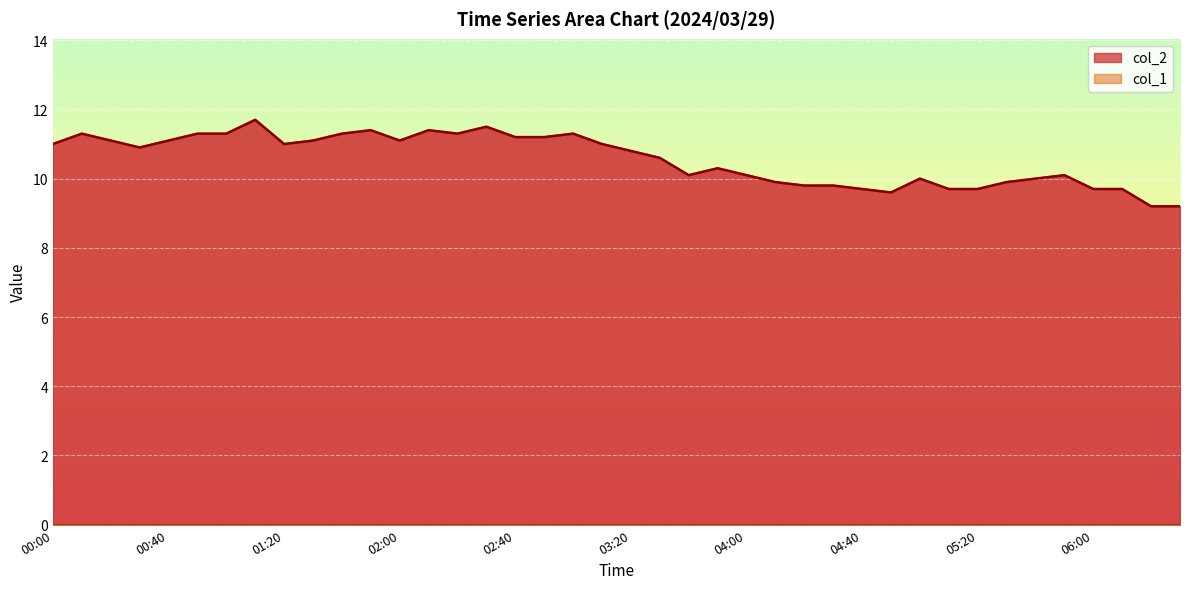

What is the greatest value displayed?

11.7